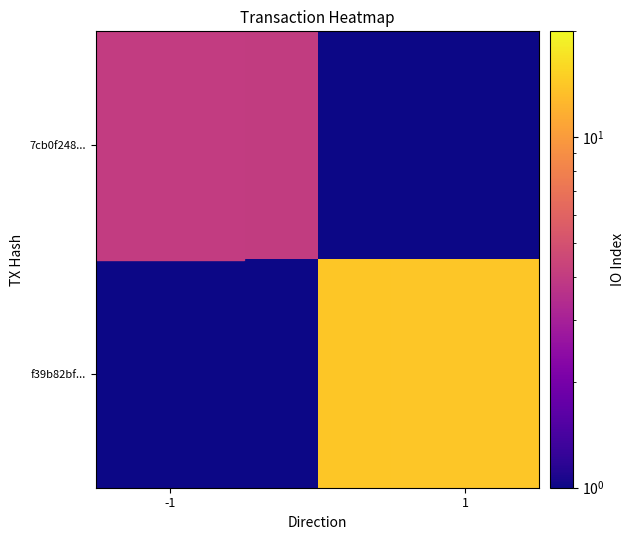

Reading left to right, transcribe all the data shown in this chart.

7cb0f248...: 4.0	0.0
f39b82bf...: 0.0	14.0